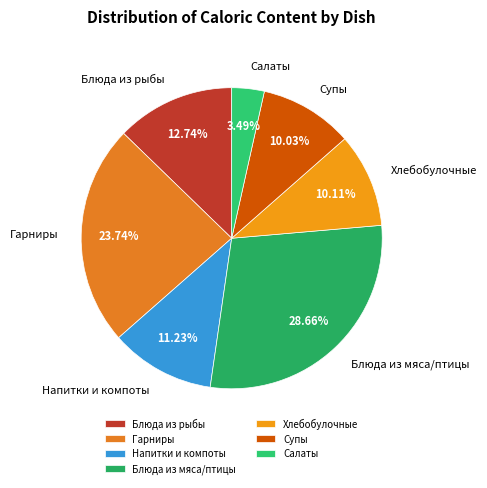

To the nearest percent, what is the difference between the largest and smallest slice percentages?

25%